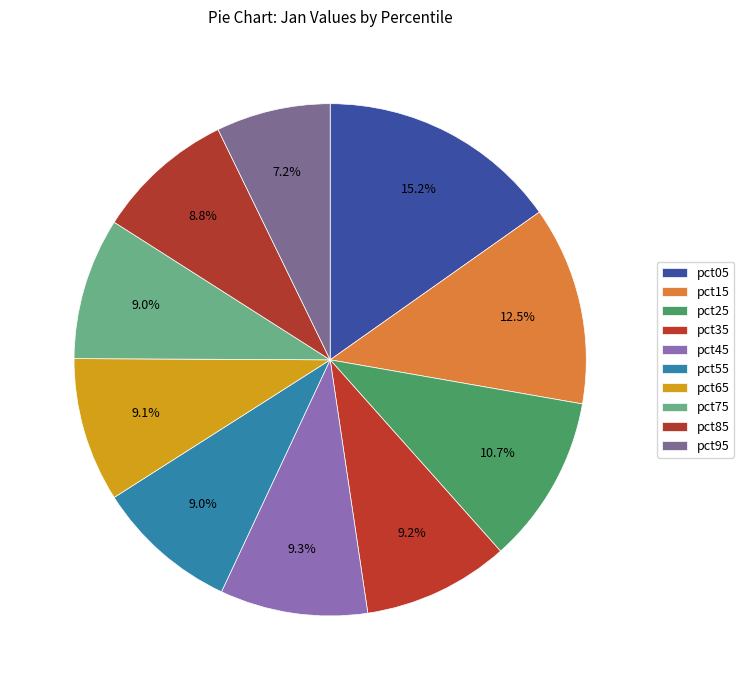

How many slices are in this pie chart?

10